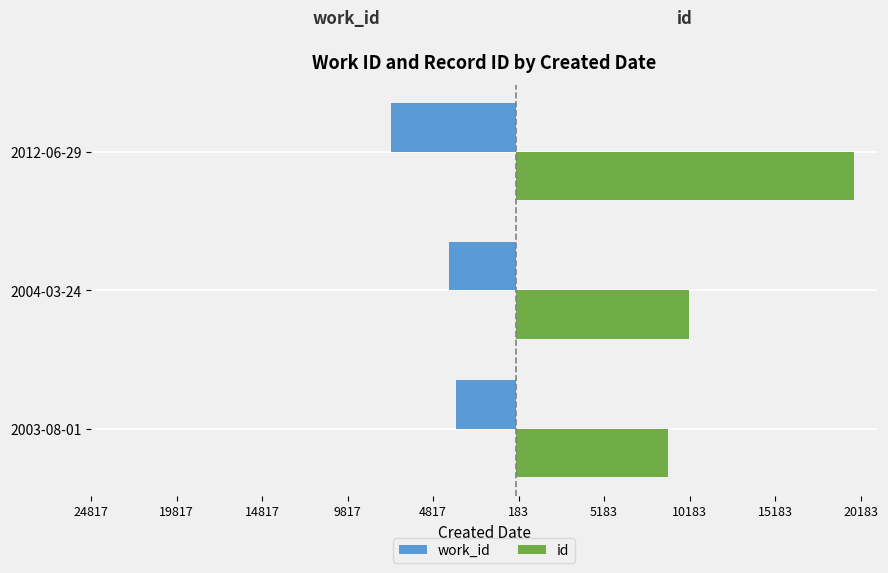

What are all the series names shown in the legend?

work_id, id